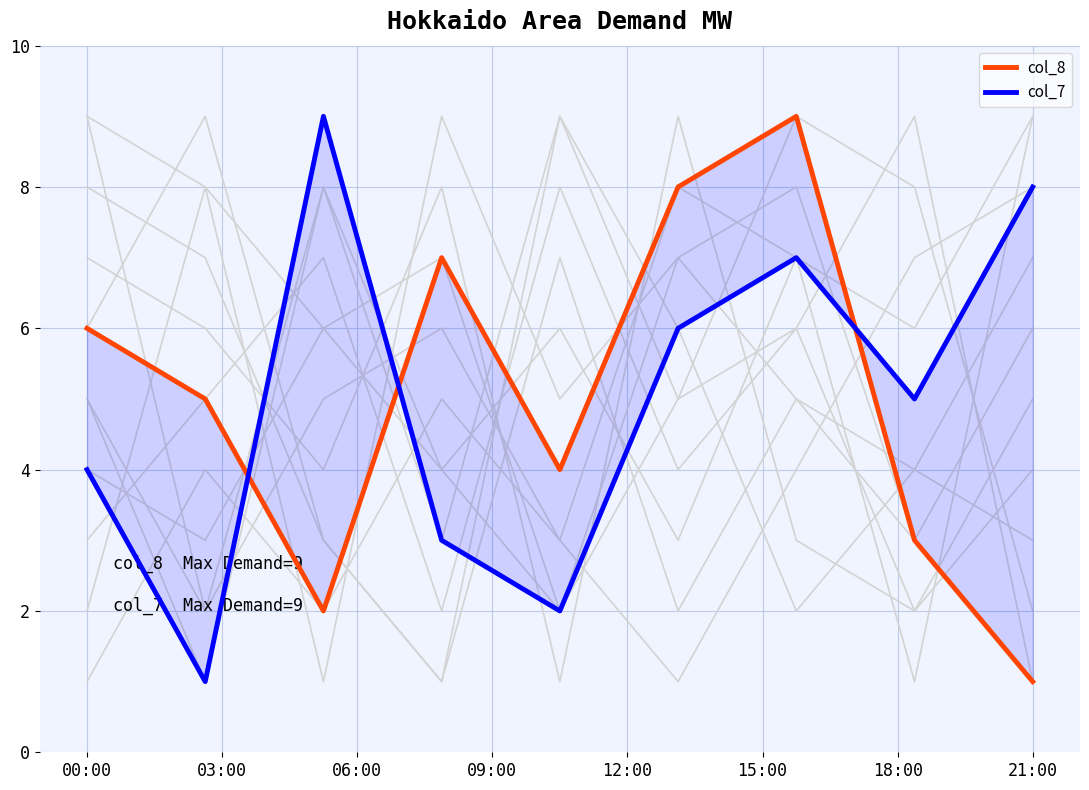

How many data points does each series have?

9